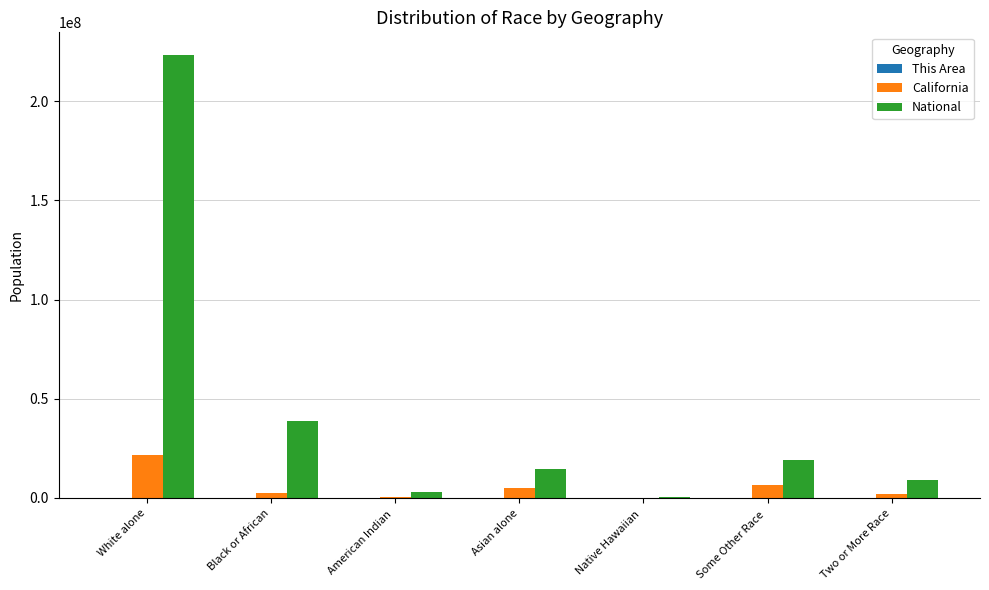

Which series has the largest total across all categories?

National